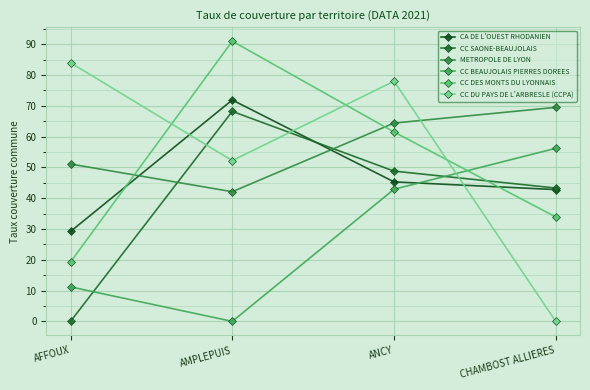

At which label is CC BEAUJOLAIS PIERRES DOREES closest to 28?

ANCY